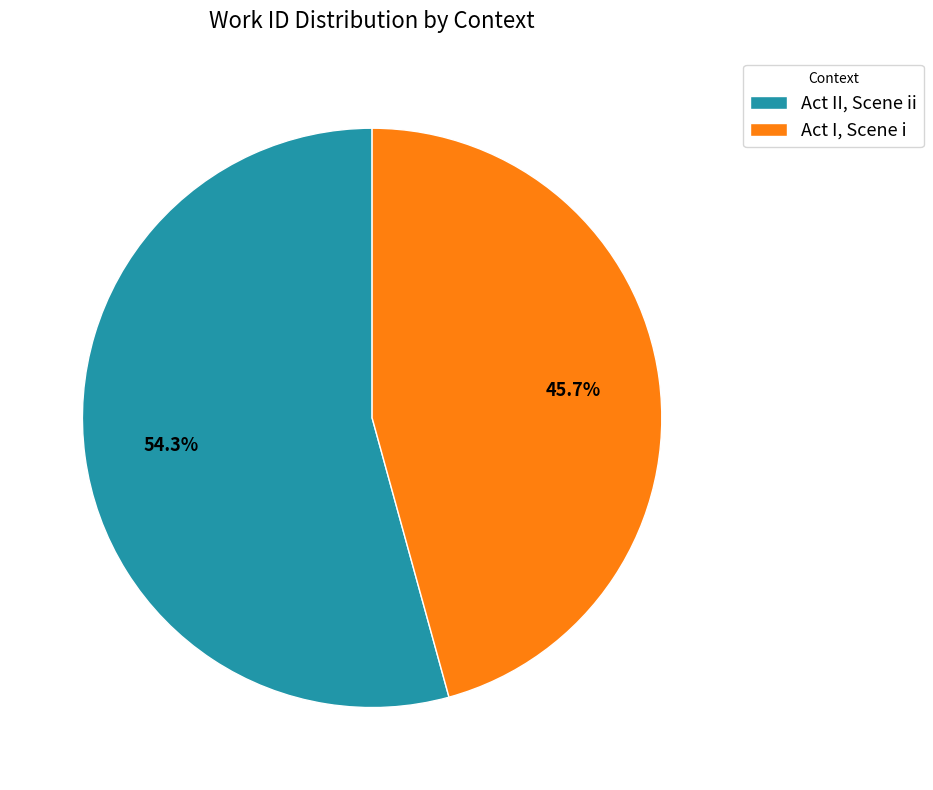

Is Act II, Scene ii the majority of the pie?

Yes